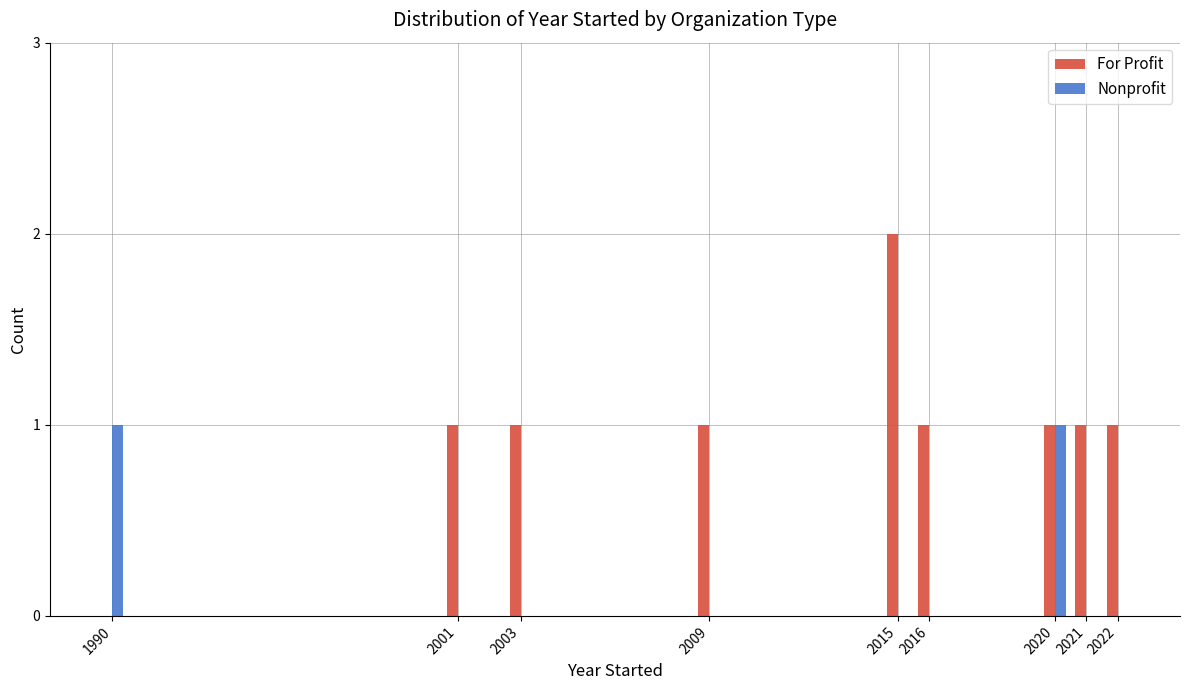

How many groups of bars are there?

9